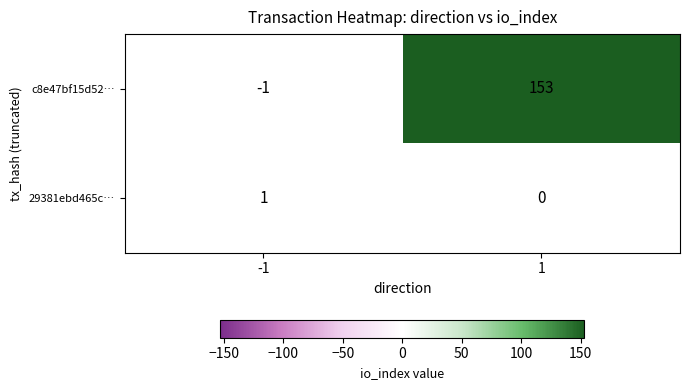

Between -1 and 1, which series saw the biggest shift?

c8e47bf15d52…